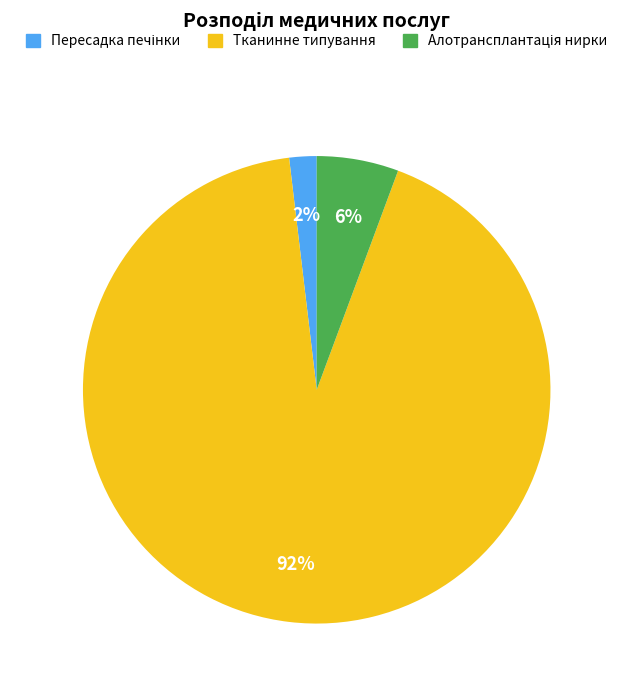

Is it true that Тканинне типування is 99% of the pie?

False